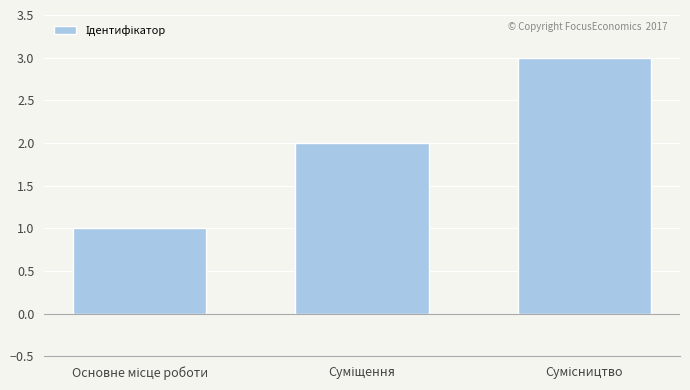

What is the sum of all values?

6